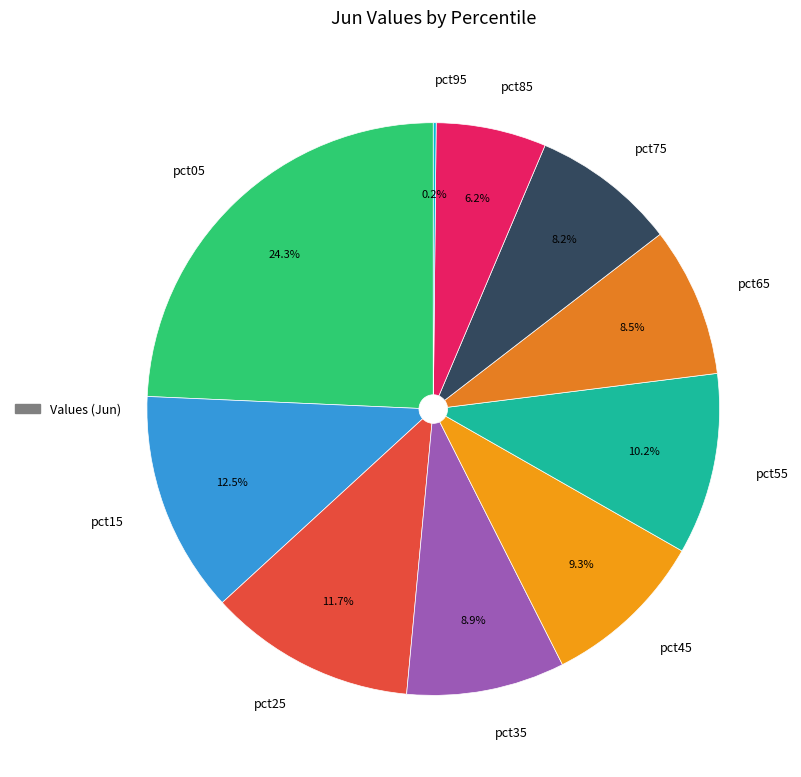

Which slice is the largest?

pct05